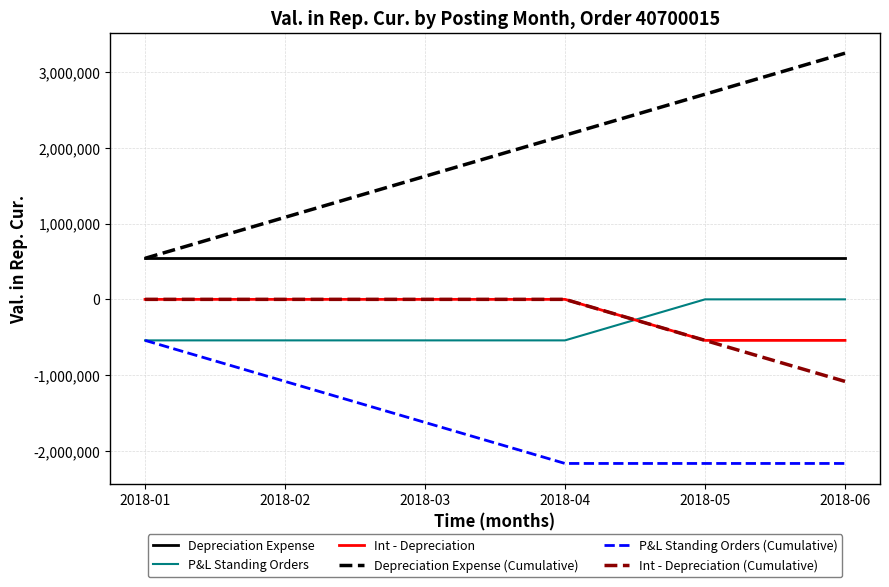

The Int - Depreciation series shows 0.0 at 2018-04. True or false?

True